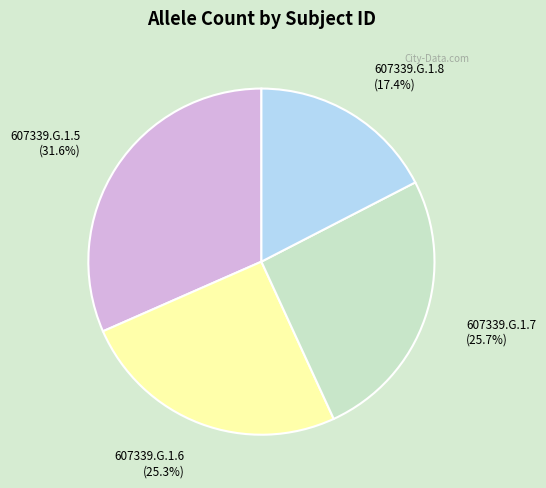

Is there a majority slice in this chart?

No